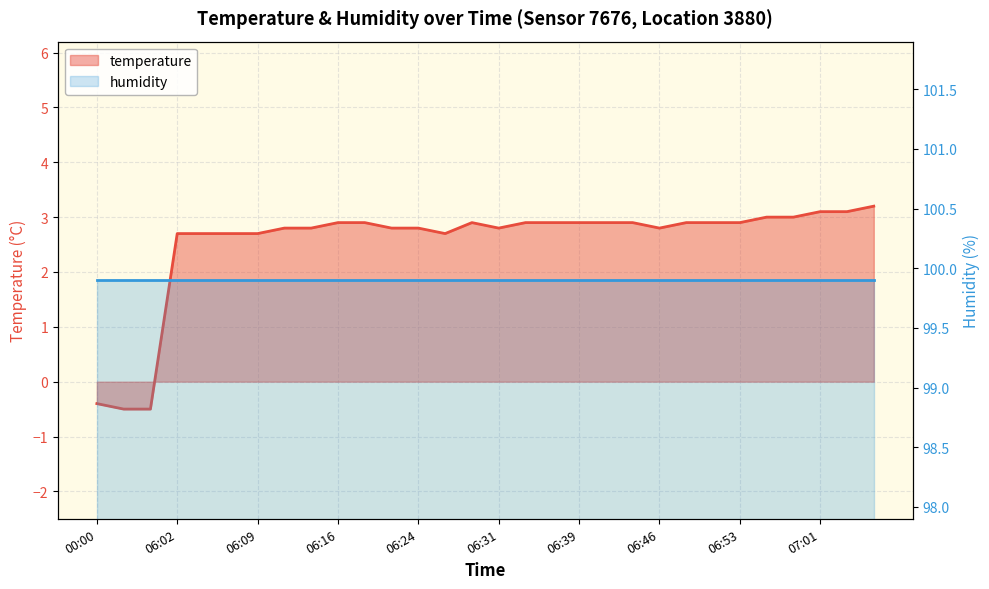

Rank the categories by value from lowest to highest.

00:03, 00:05, 00:00, 06:02, 06:04, 06:07, 06:09, 06:26, 06:12, 06:14, 06:21, 06:24, 06:31, 06:46, 06:16, 06:19, 06:29, 06:34, 06:36, 06:39, 06:41, 06:43, 06:48, 06:51, 06:53, 06:56, 06:58, 07:01, 07:03, 07:06